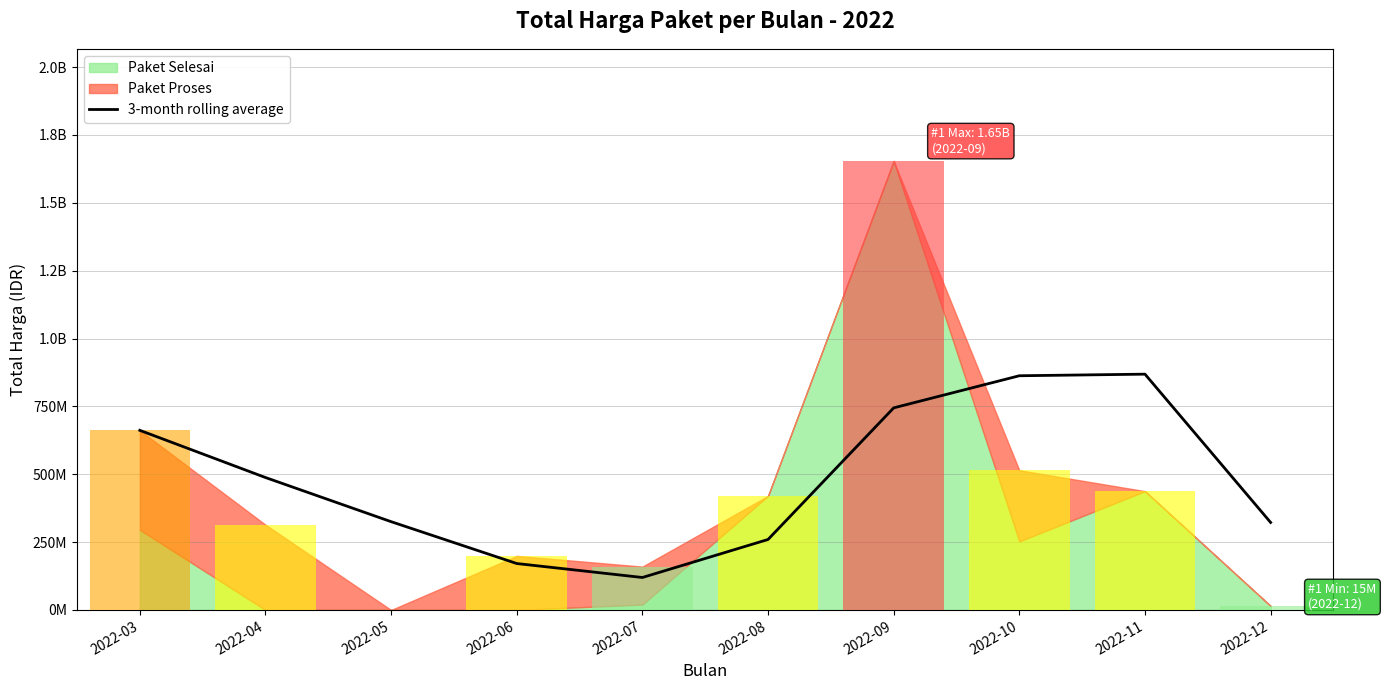

List the labels in order of value, largest first.

2022-11, 2022-10, 2022-09, 2022-03, 2022-04, 2022-05, 2022-12, 2022-08, 2022-06, 2022-07